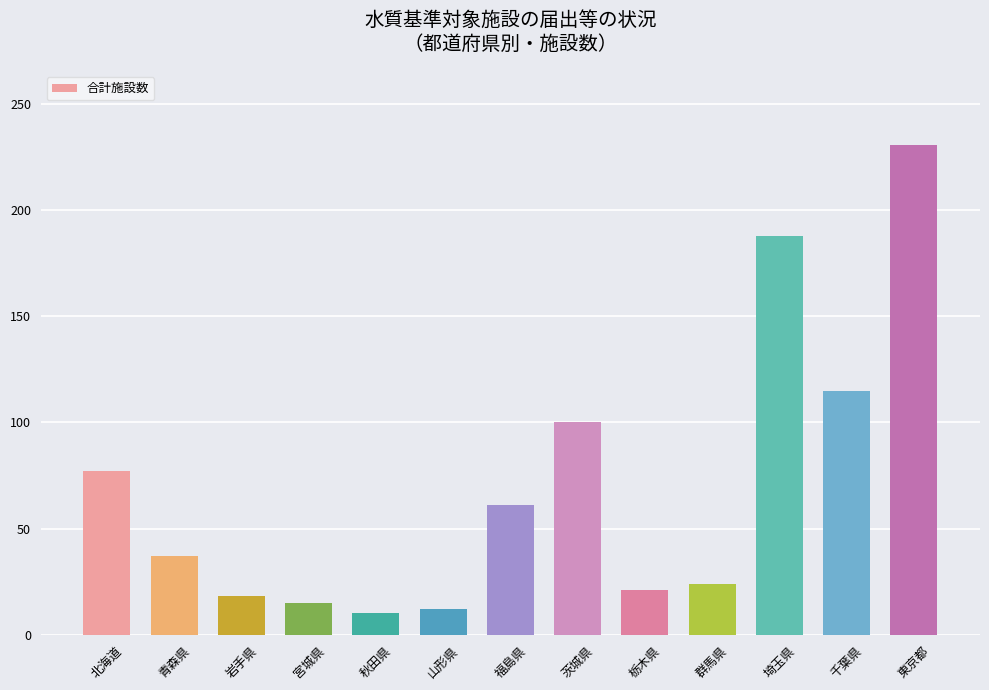

What is the minimum value shown in the chart?

10